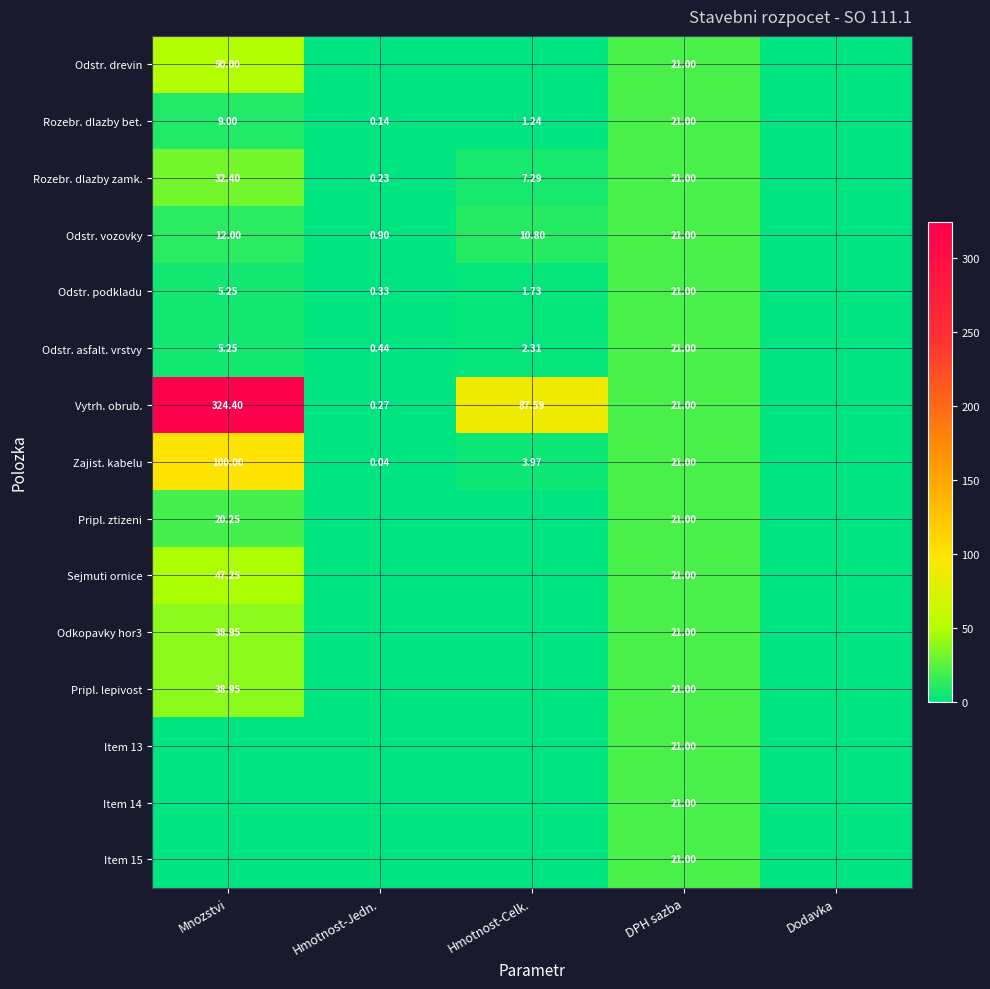

The value of Vytrh. obrub. at Hmotnost-Jedn. is 0.3. True or false?

True